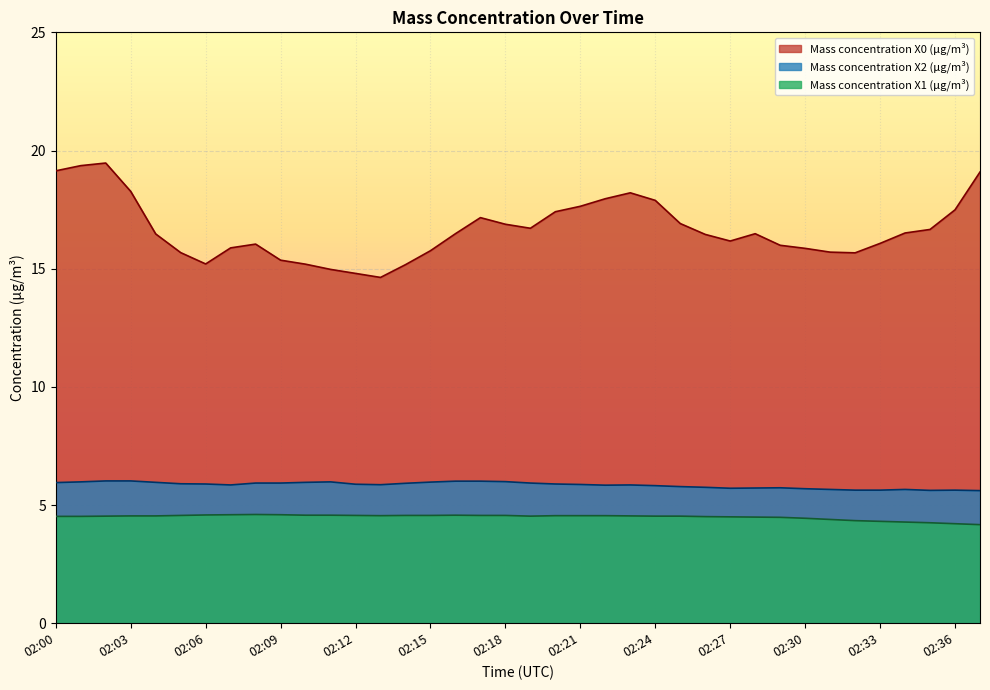

What is the value of the Mass concentration X2 (μg/m³) point at the 1st from the left?

6.0